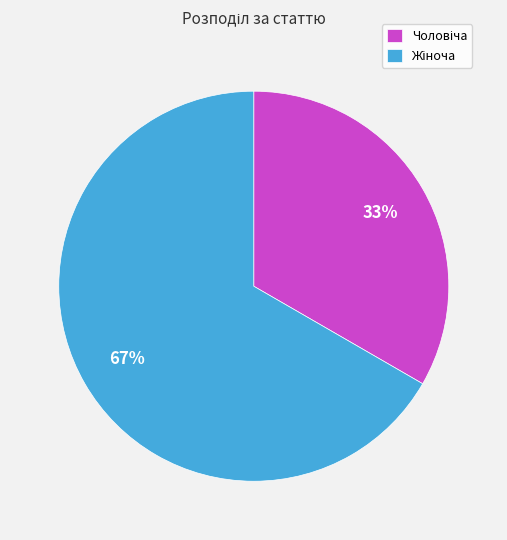

To the nearest percent, what is the average slice percentage?

50%